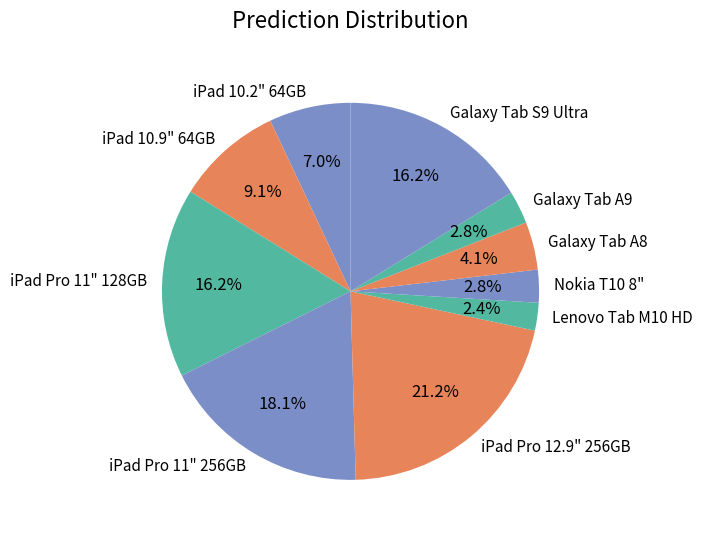

Does iPad Pro 11" 128GB account for over 50% of the chart?

No